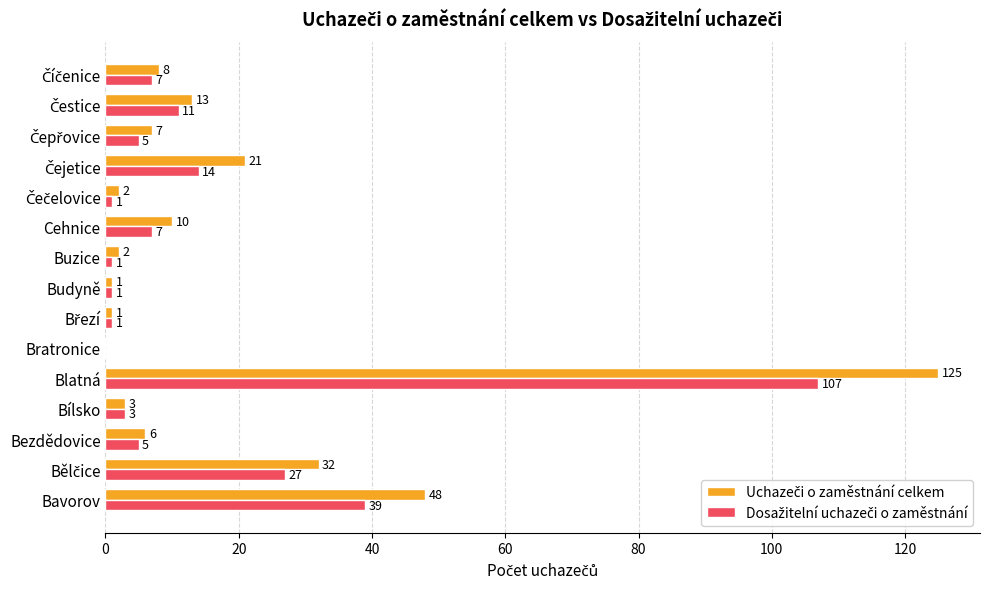

What is the total value across all series at Bezdědovice?

11